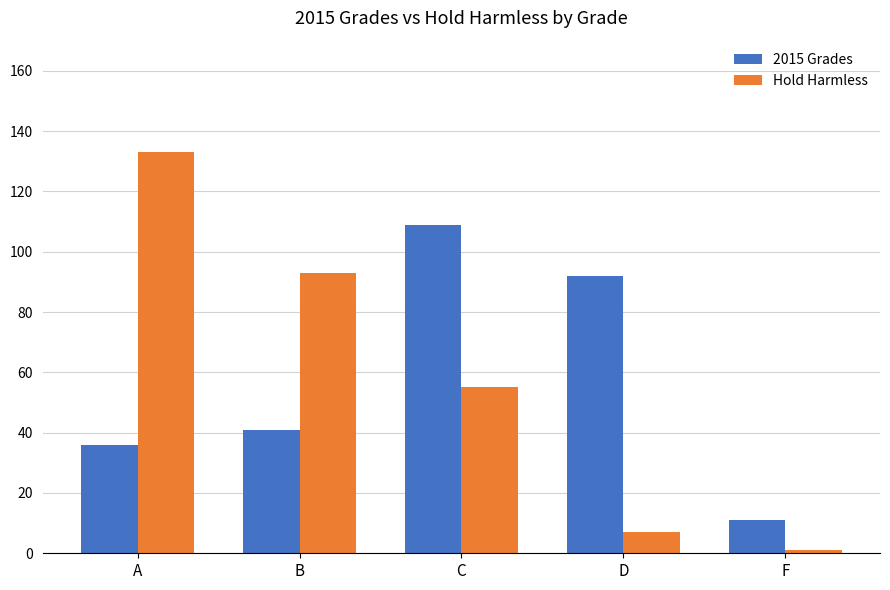

Reading left to right, extract all data points from this chart.

2015 Grades: A=36	B=41	C=109	D=92	F=11
Hold Harmless: A=133	B=93	C=55	D=7	F=1